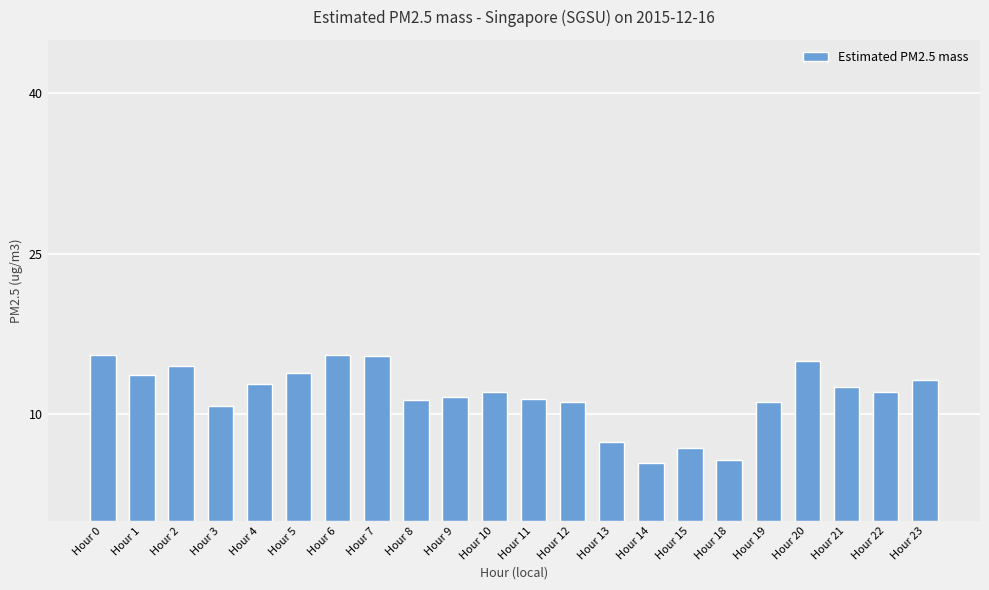

Where is the data nearest to the value 10?

Hour 3